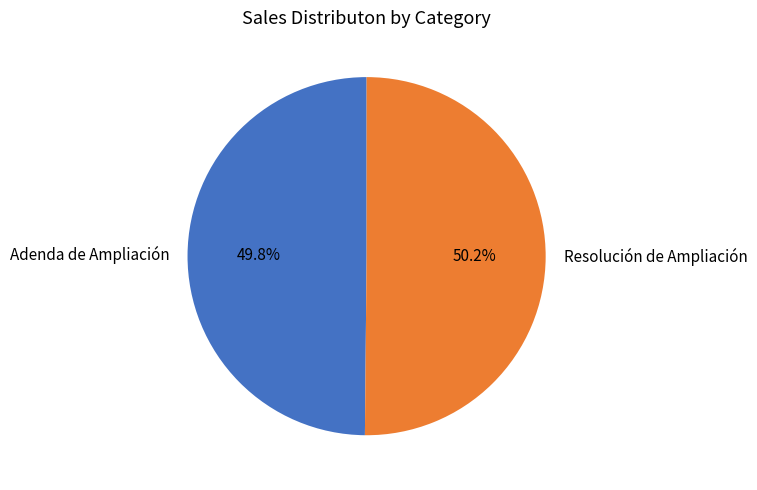

The Adenda de Ampliación slice represents 50% of the pie. True or false?

True